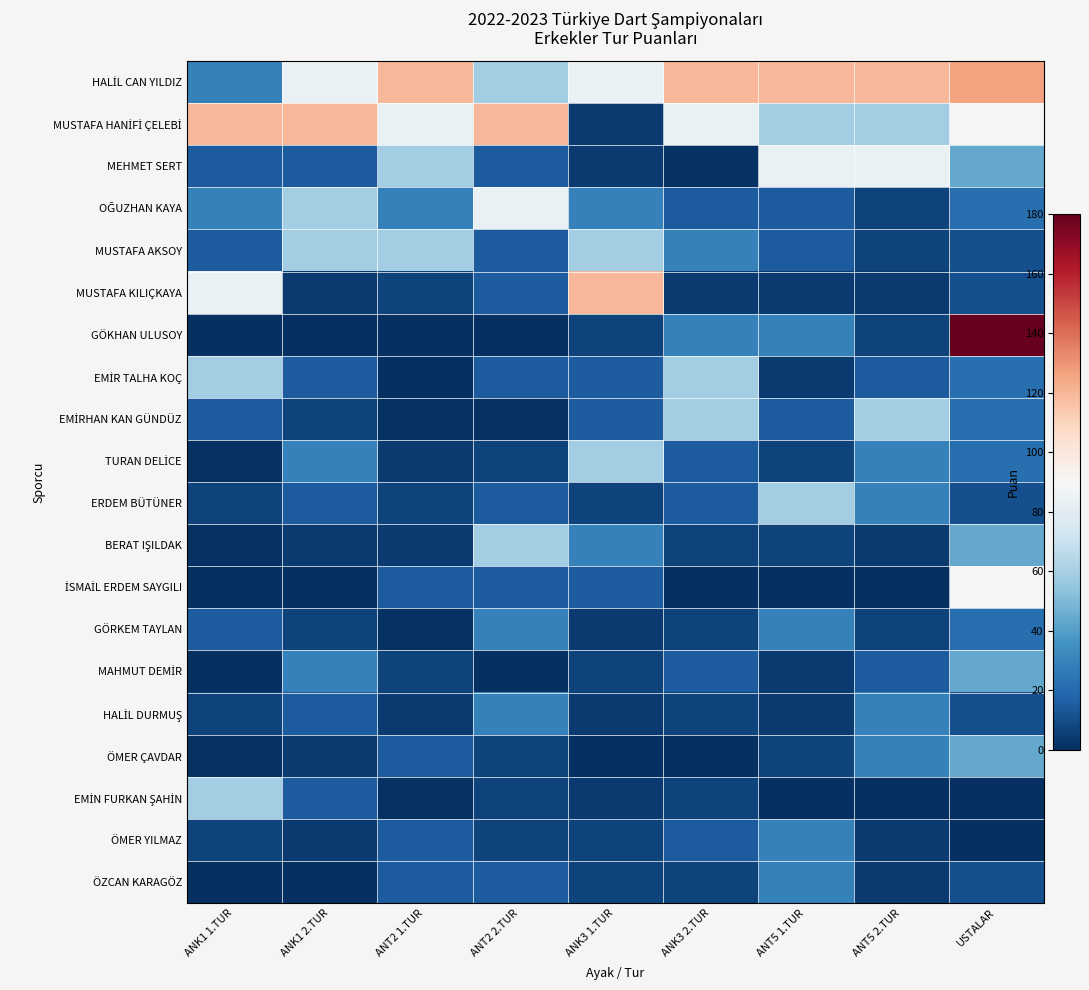

What is the spread (max minus min) of values at ANK1 2.TUR?

120